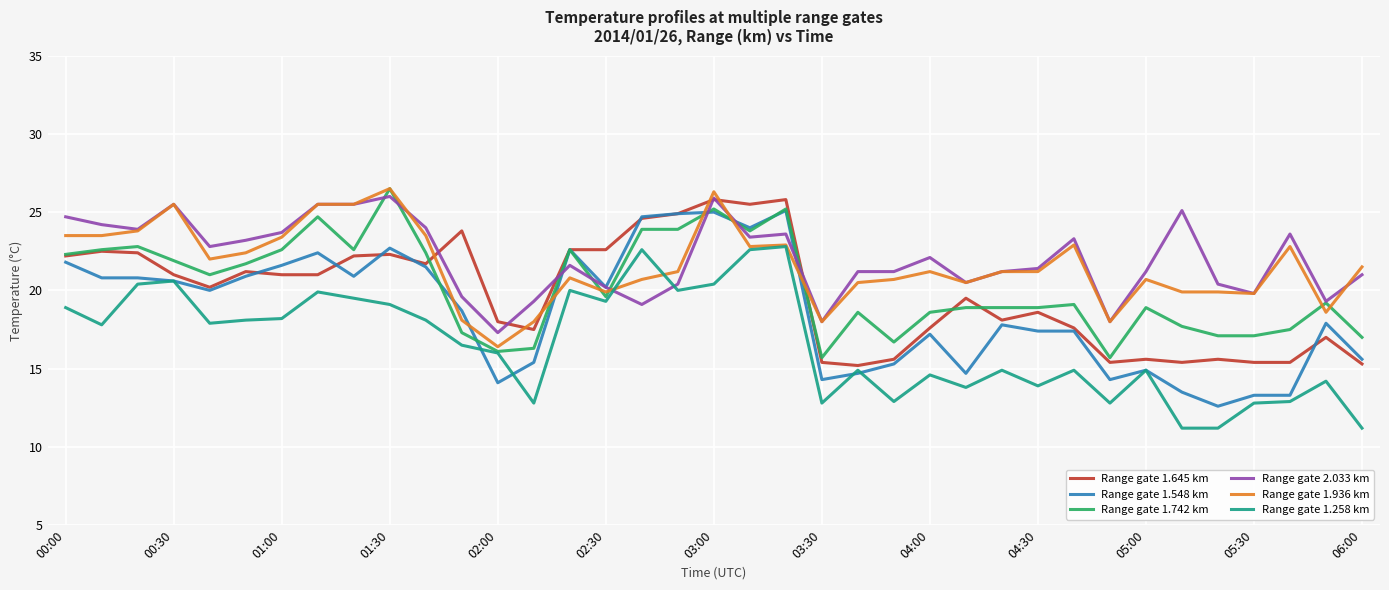

How many times do Range gate 1.548 km and Range gate 1.936 km cross each other?

6